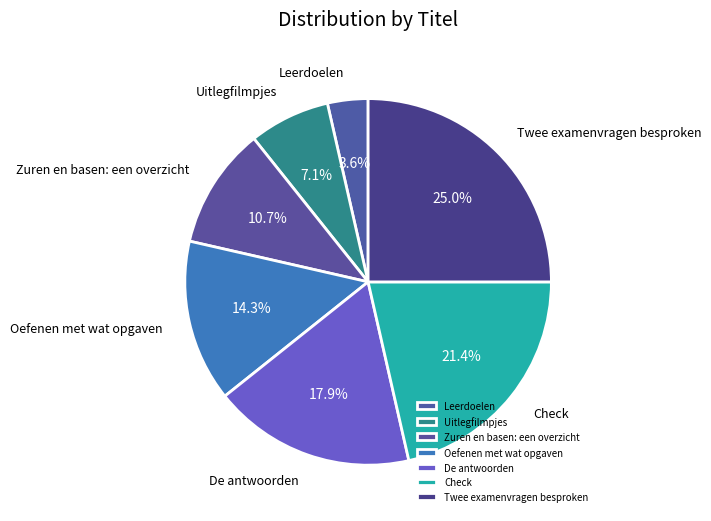

To the nearest percent, what is the combined percentage of Twee examenvragen besproken and Uitlegfilmpjes?

32%